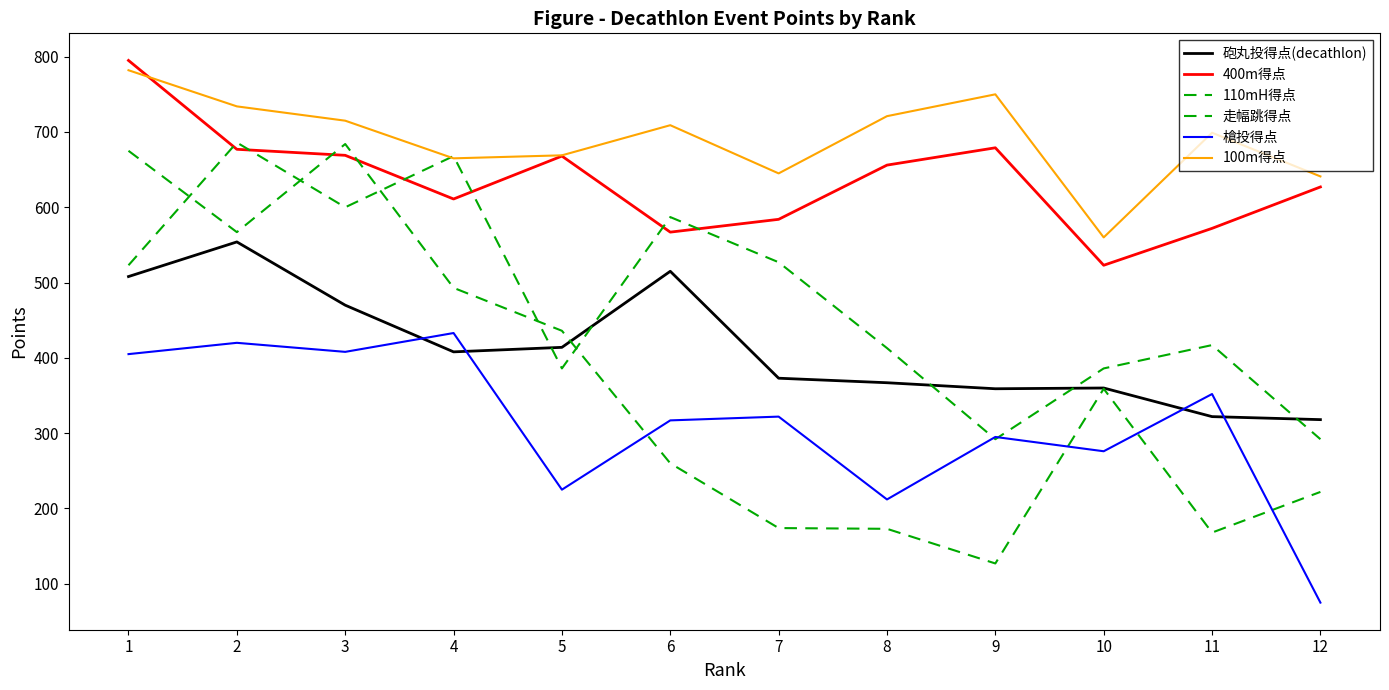

Does the chart display data point markers on the line(s)?

No